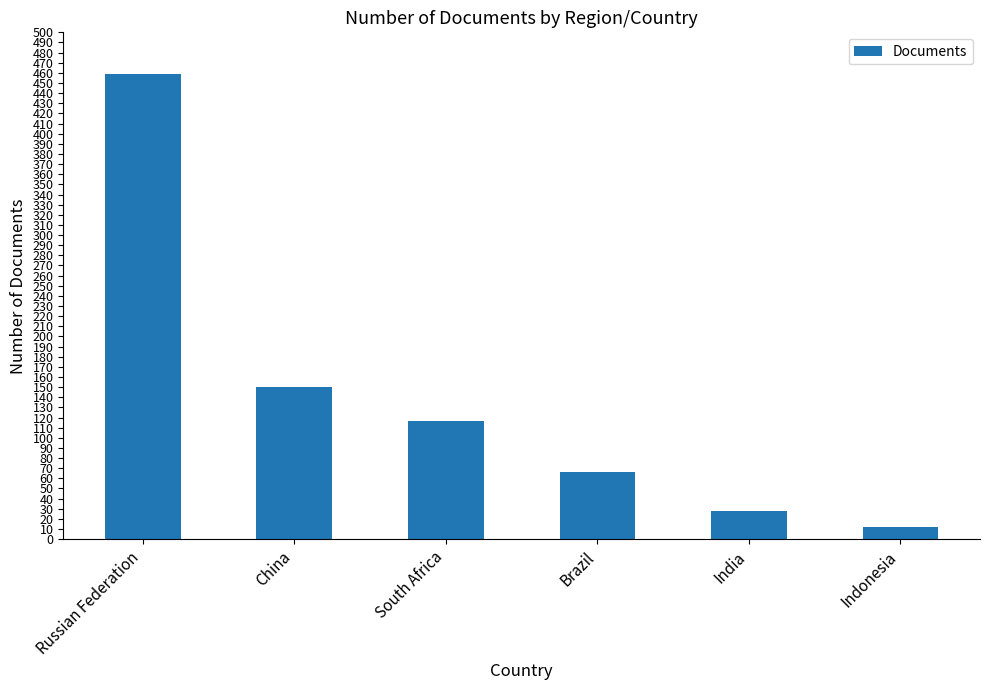

What is the ratio of the value at Russian Federation to the value at South Africa?

3.9